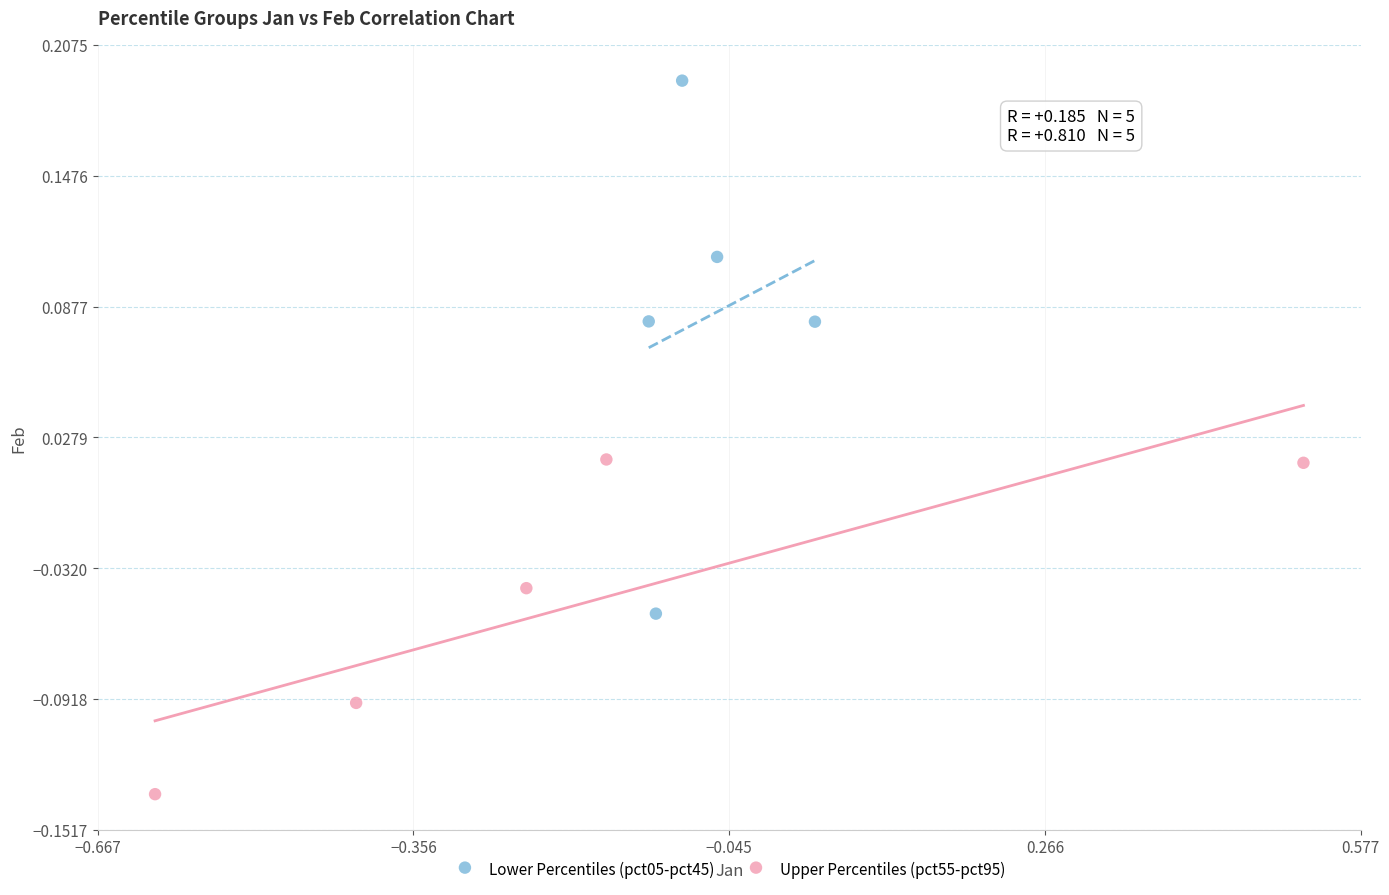

Which series has the largest Y range (max minus min)?

Lower Percentiles (pct05-pct45)